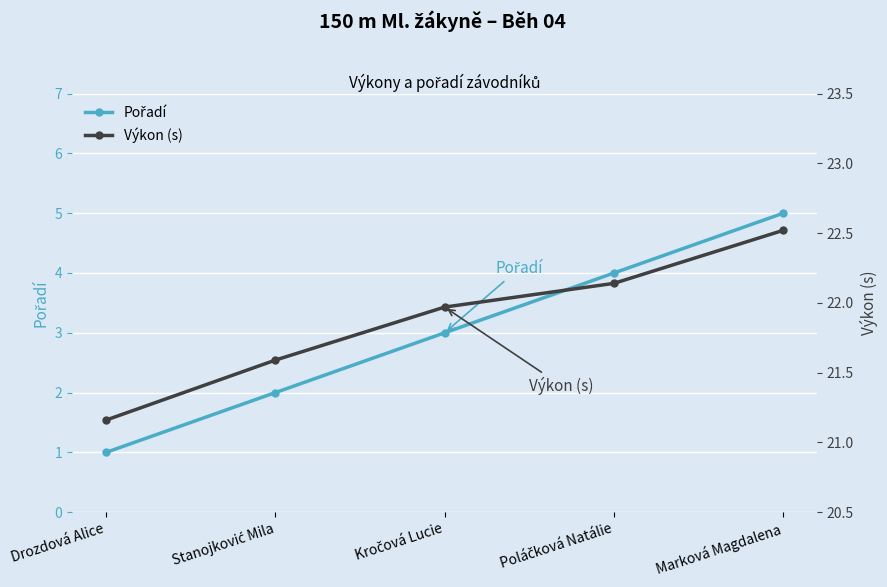

Rank the series by their maximum value, from lowest to highest.

Pořadí, Výkon (s)